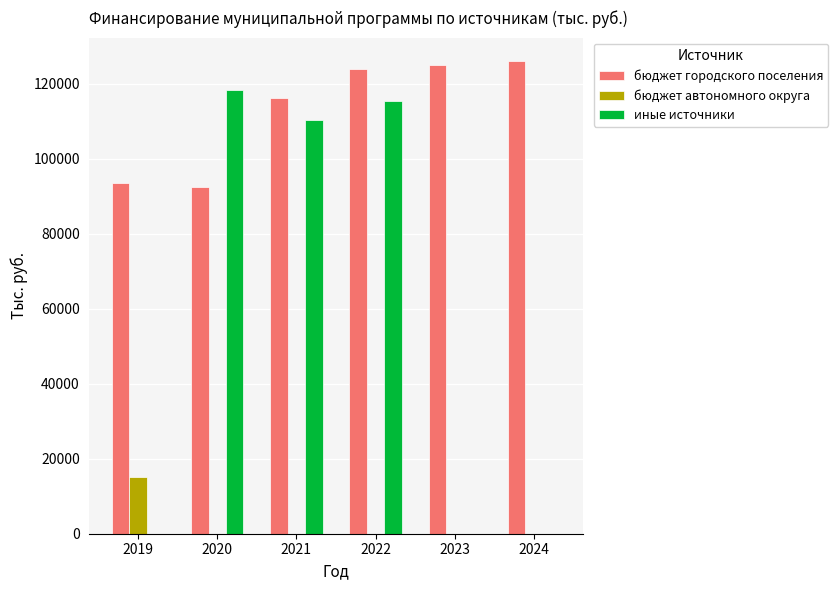

What is the sum of all бюджет автономного округа values?

15043.7